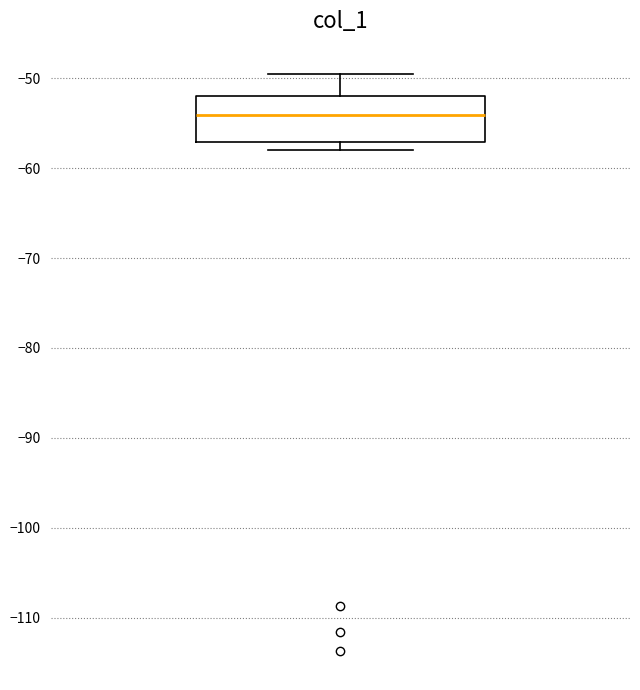

Where is the lower edge of the box on the y-axis? The values are not printed on the chart, so give them approximately, as read against the axis.

-57